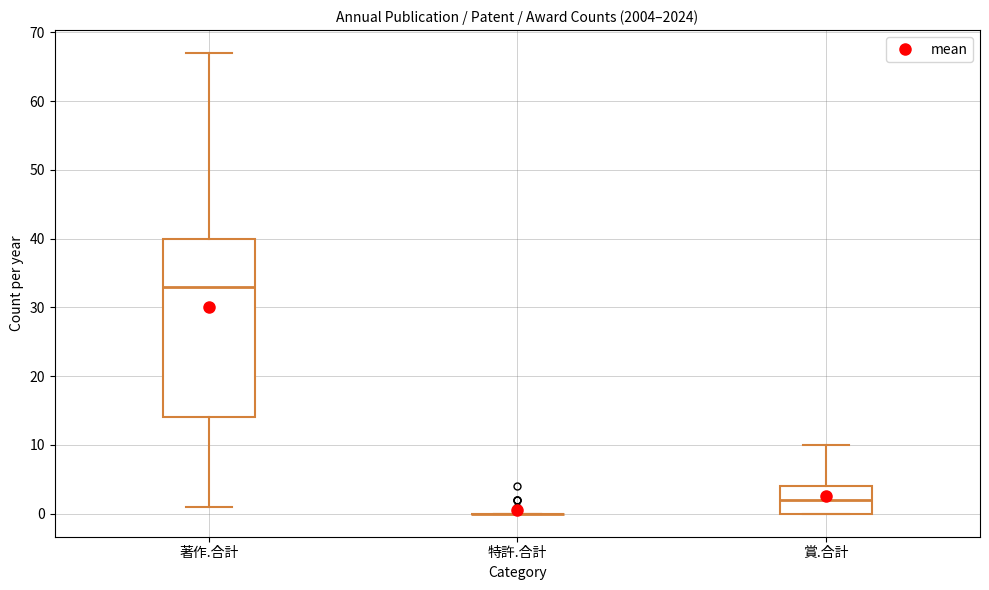

Where does the lower whisker of the box for 著作.合計 end on the y-axis? The values are not printed on the chart, so give them approximately, as read against the axis.

1